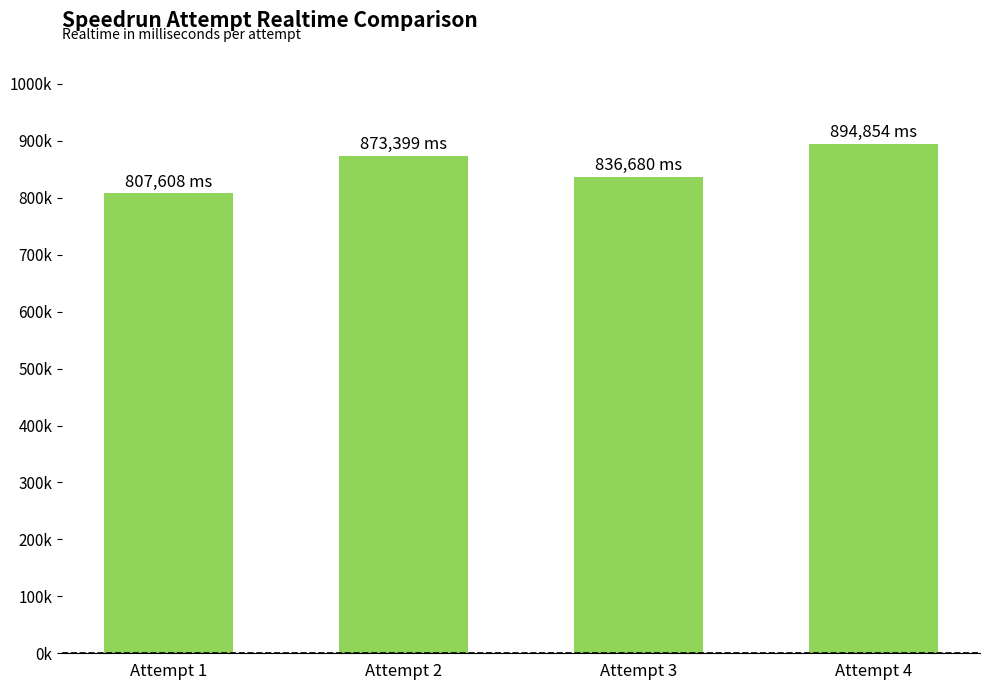

Reading right to left, transcribe all the data shown in this chart.

Attempt 4=894854	Attempt 3=836680	Attempt 2=873399	Attempt 1=807608